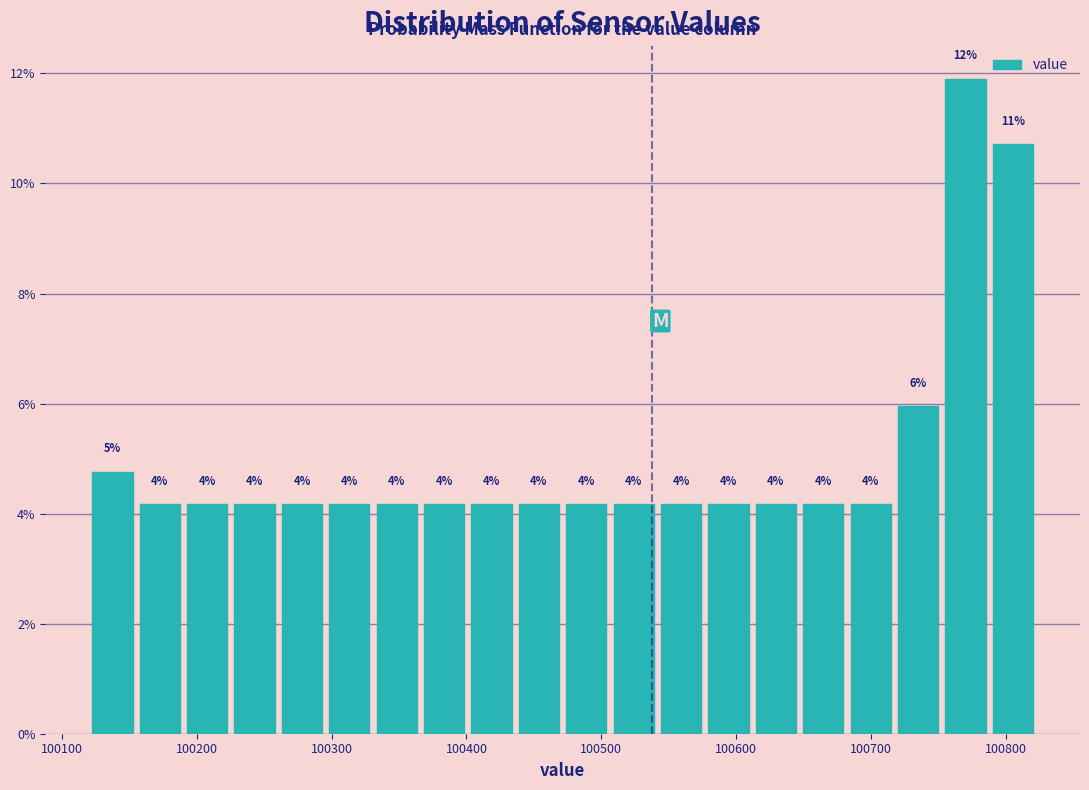

Read against the x-axis, roughly where is the centre of the tallest bar?

100770